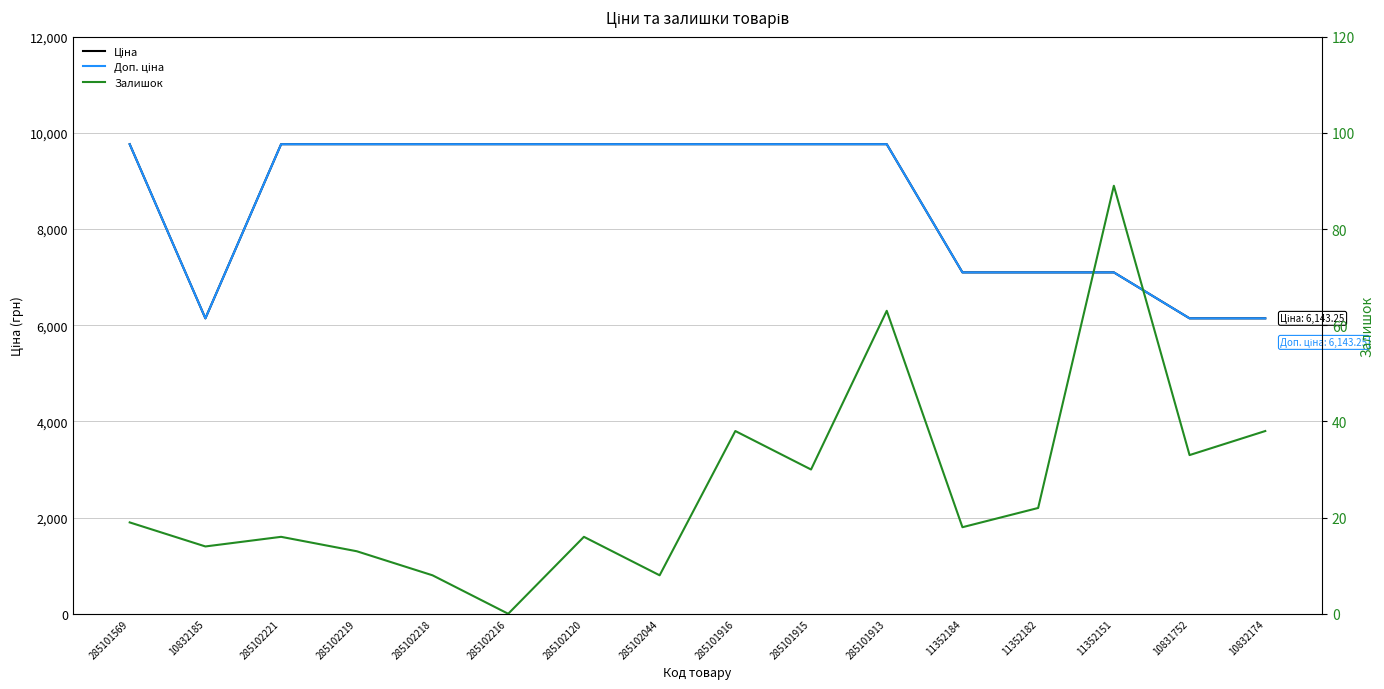

At which label is Ціна closest to 7953?

11352184